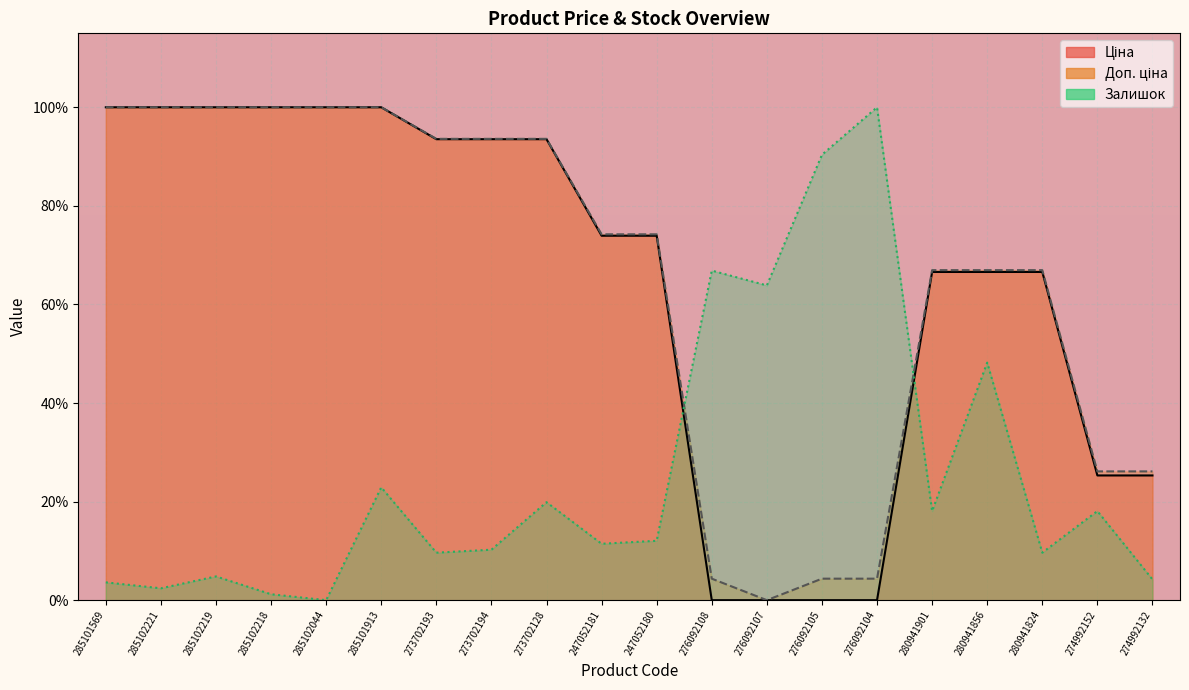

Is it true that Ціна equals 73.9 at 247052181?

True